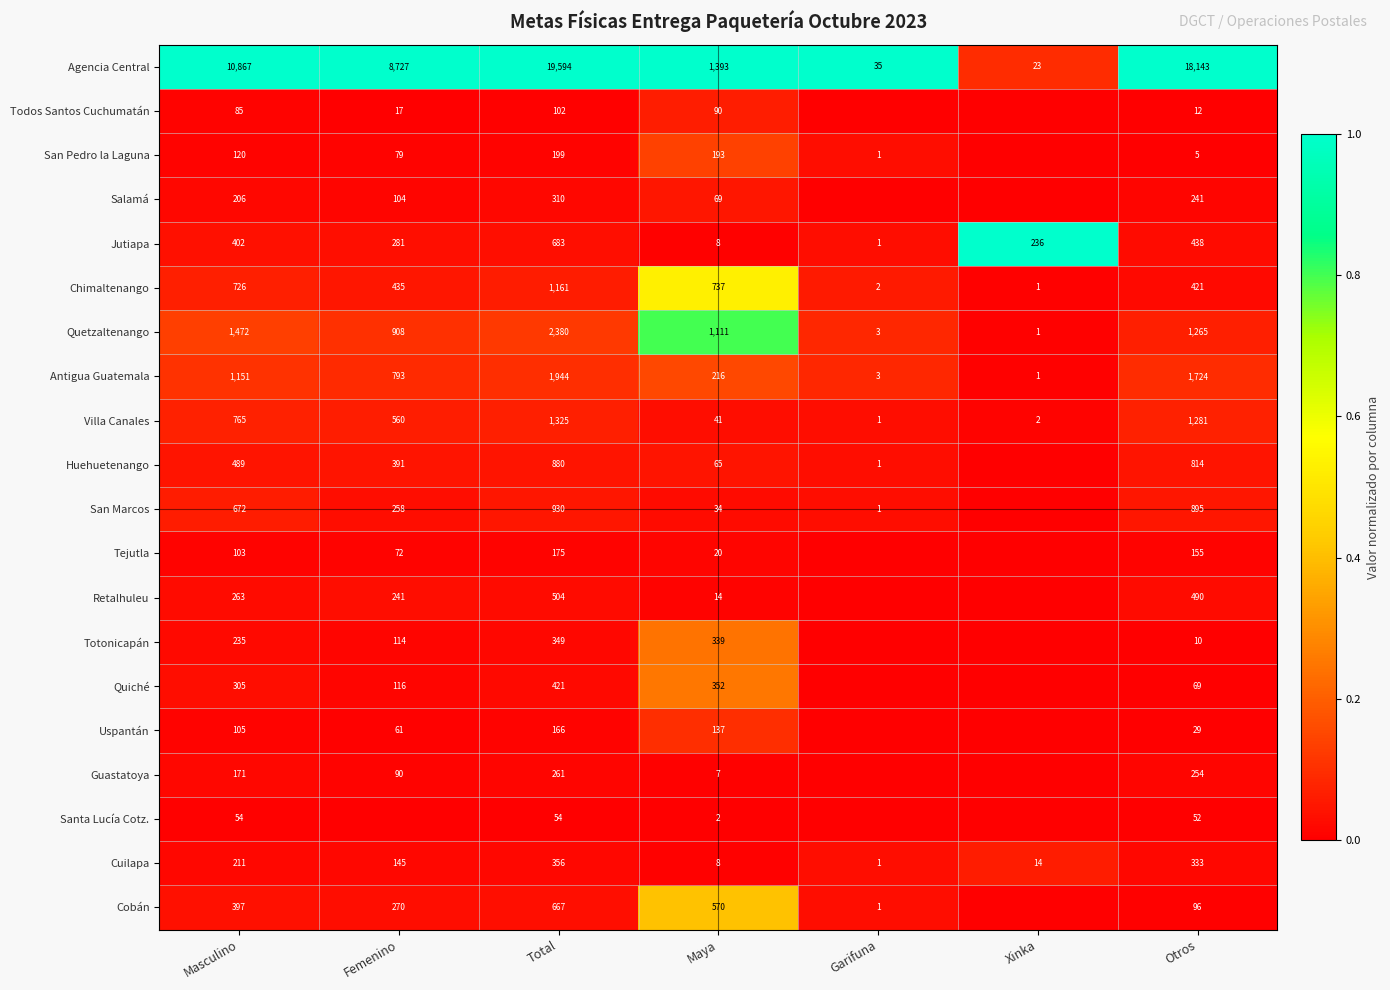

Which category has the lowest value in the Chimaltenango series?

Xinka